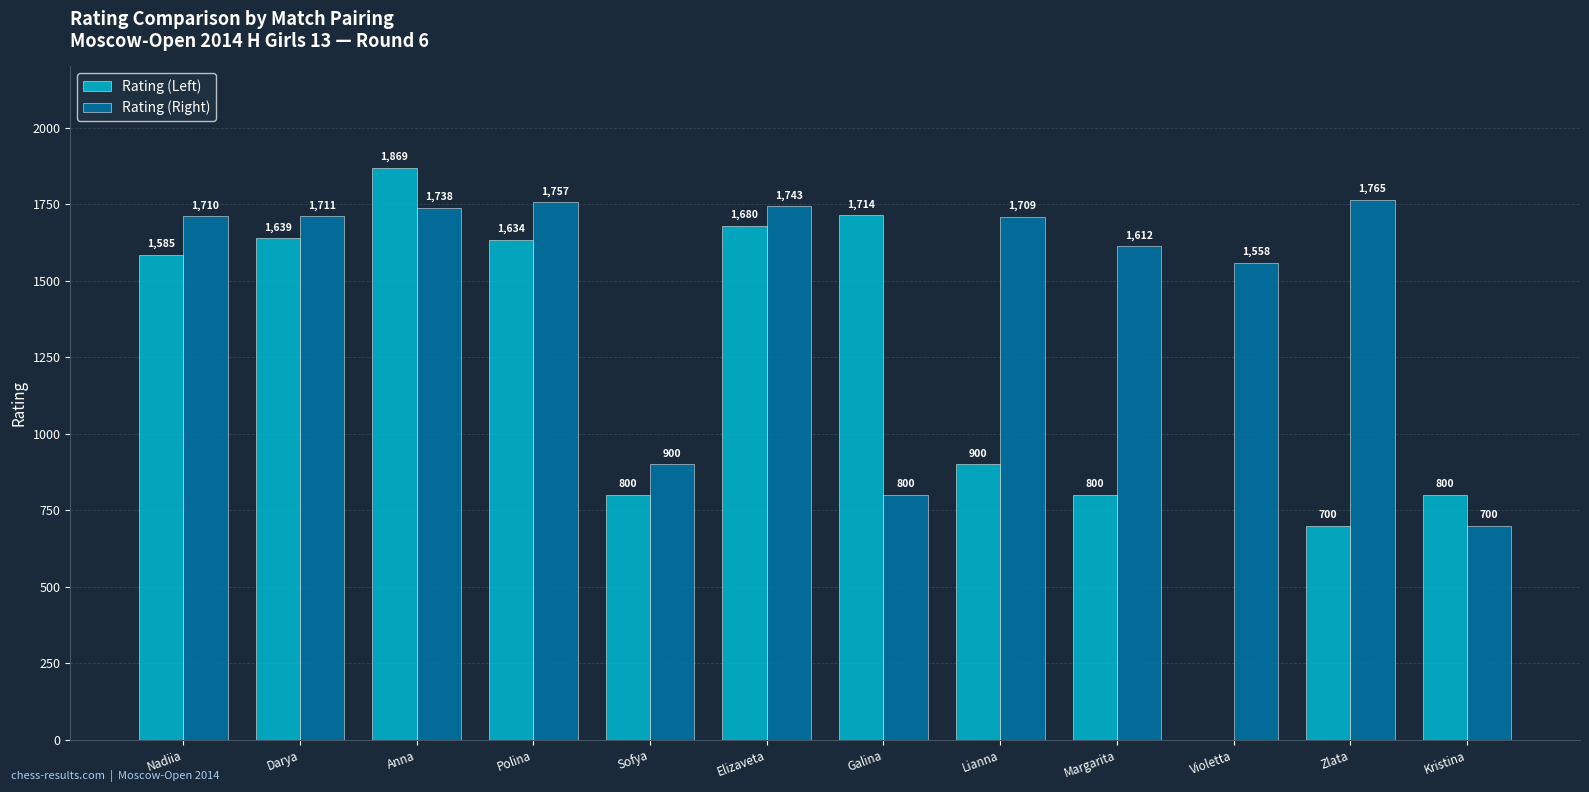

Reading right to left, transcribe all the data shown in this chart.

Rating (Left): 800	700	0	800	900	1714	1680	800	1634	1869	1639	1585
Rating (Right): 700	1765	1558	1612	1709	800	1743	900	1757	1738	1711	1710